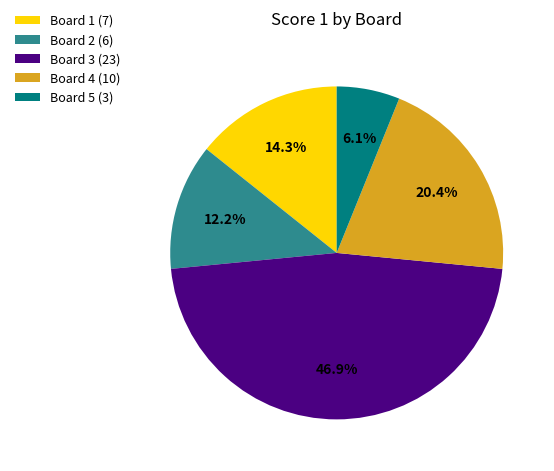

Does any single category account for the majority?

No